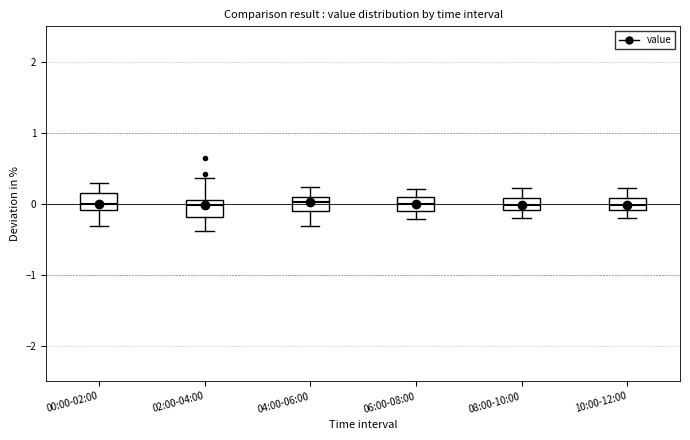

Where does the median line of the box for 08:00-10:00 sit on the y-axis? The values are not printed on the chart, so give them approximately, as read against the axis.

0.0